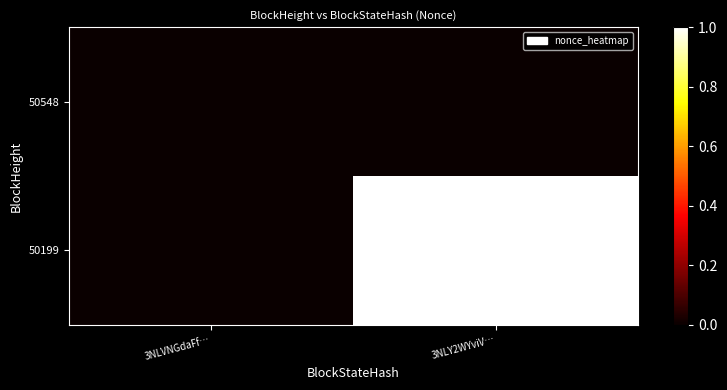

Which label corresponds to the largest value in the chart?

3NLY2WYviV…